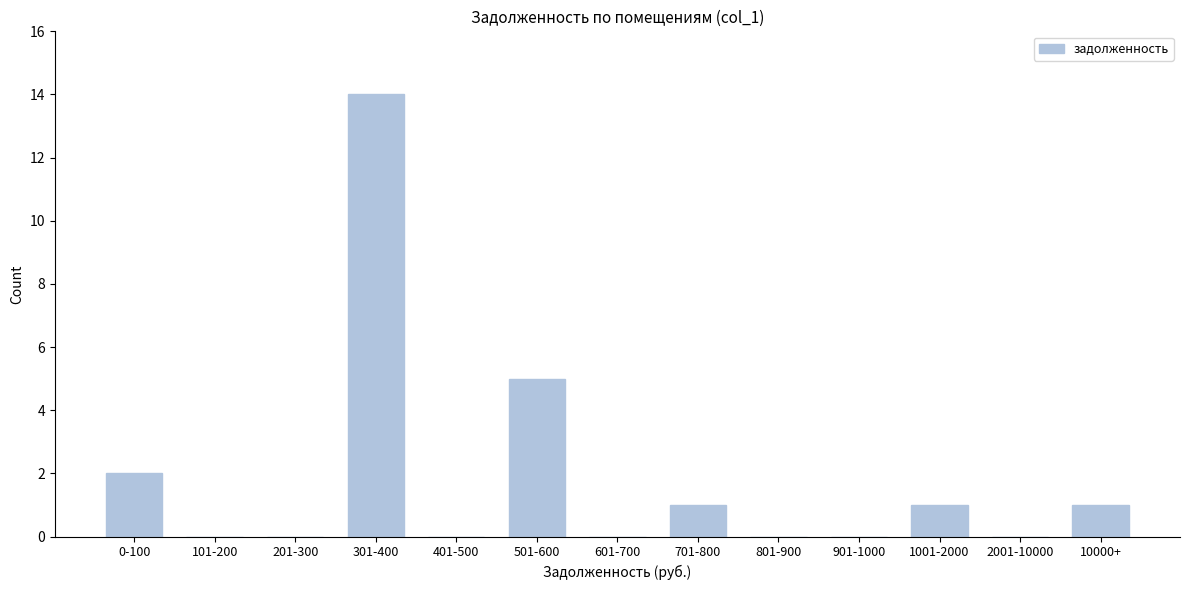

Reading left to right, extract all data points from this chart.

0-100=2	101-200=0	201-300=0	301-400=14	401-500=0	501-600=5	601-700=0	701-800=1	801-900=0	901-1000=0	1001-2000=1	2001-10000=0	10000+=1